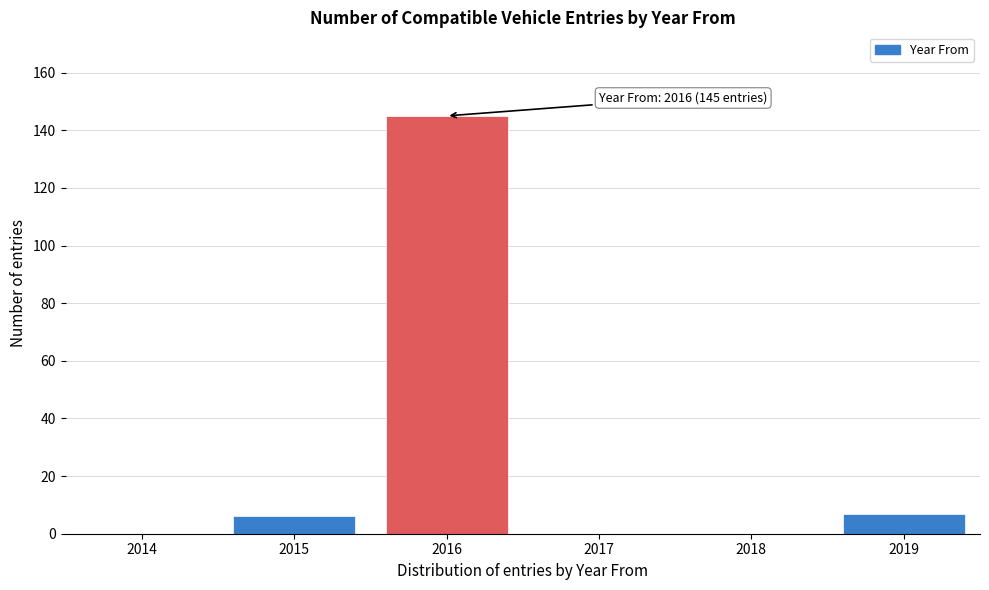

Reading right to left, transcribe all the data shown in this chart.

2019=7	2018=0	2017=0	2016=145	2015=6	2014=0